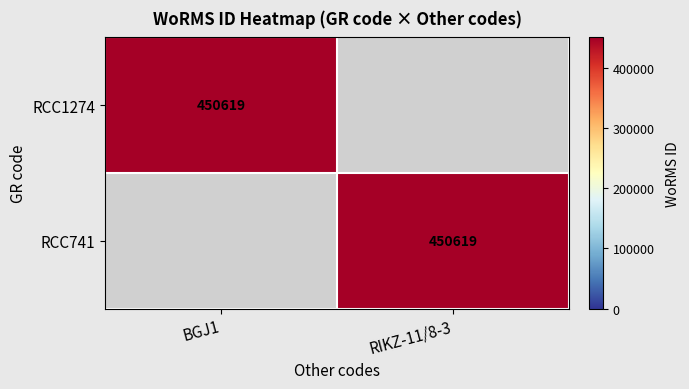

At how many categories does at least one series exceed 20540?

2